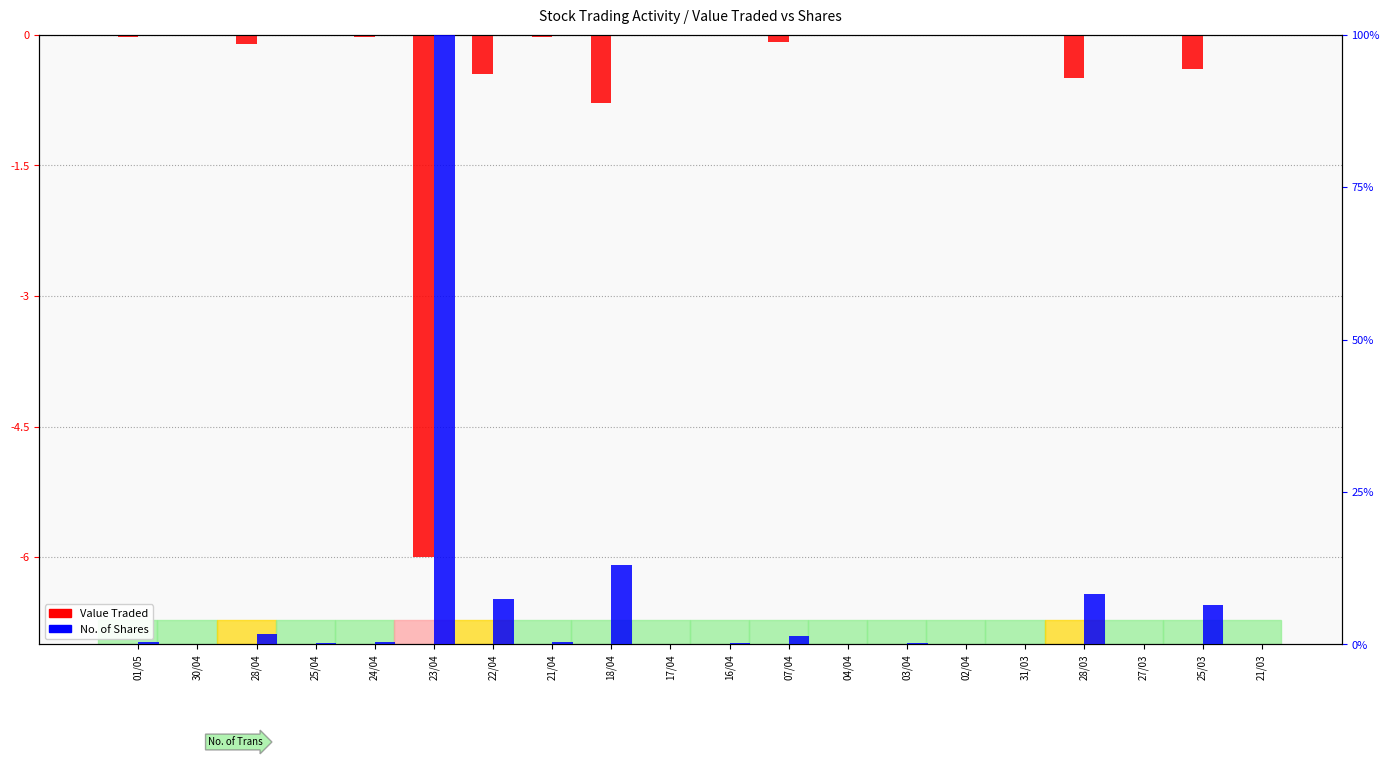

Is the value of No. of Shares at 02/04 greater than the value of Value Traded at 16/04?

Yes